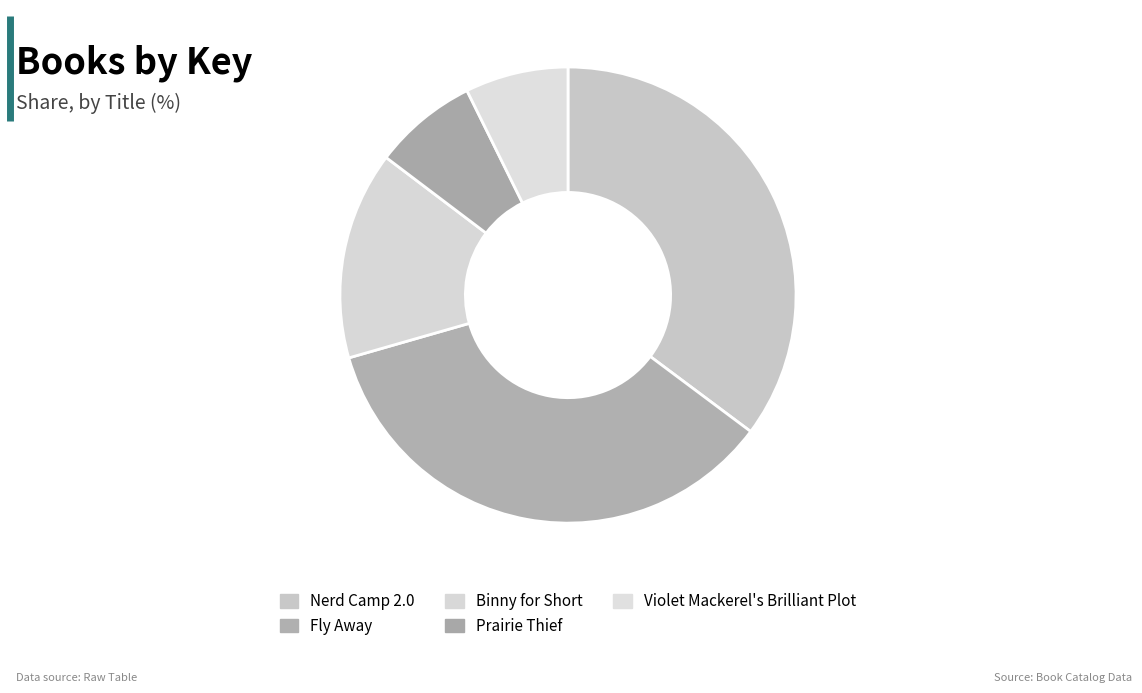

How many segments does this pie chart have?

5